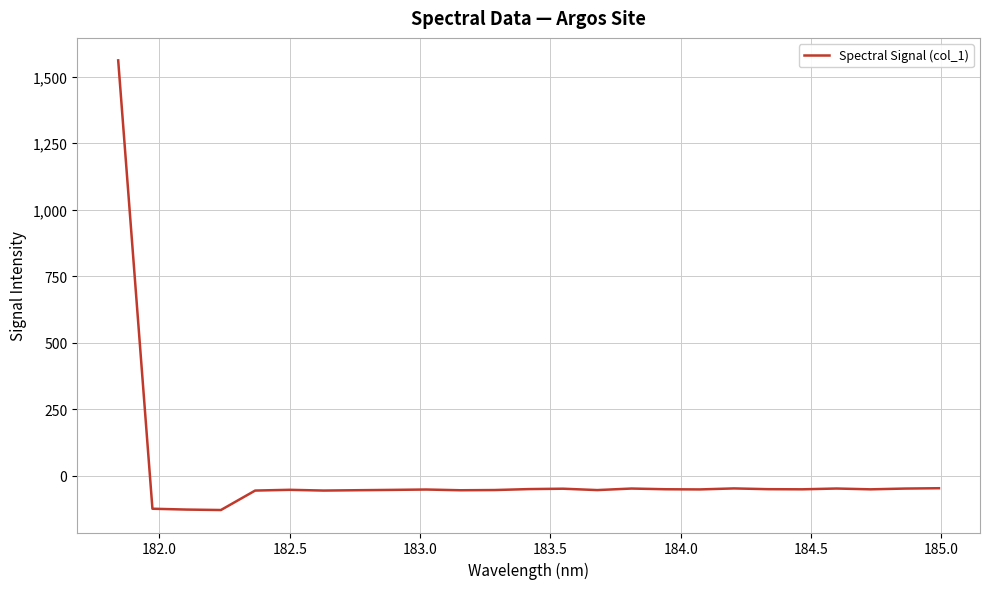

What is the minimum value shown in the chart?

-127.9